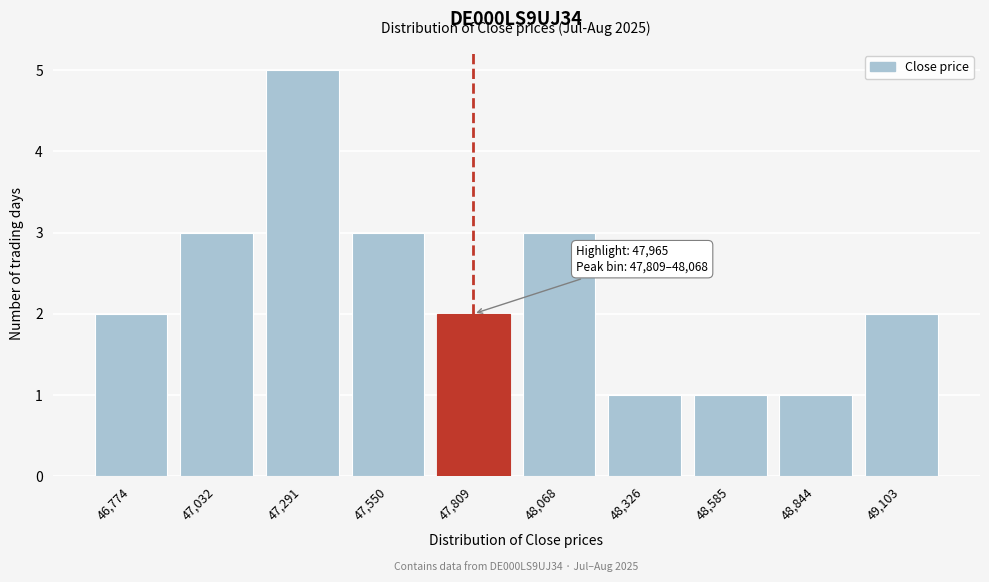

Reading left to right, what are all the values shown in this chart?

2	3	5	3	2	3	1	1	1	2